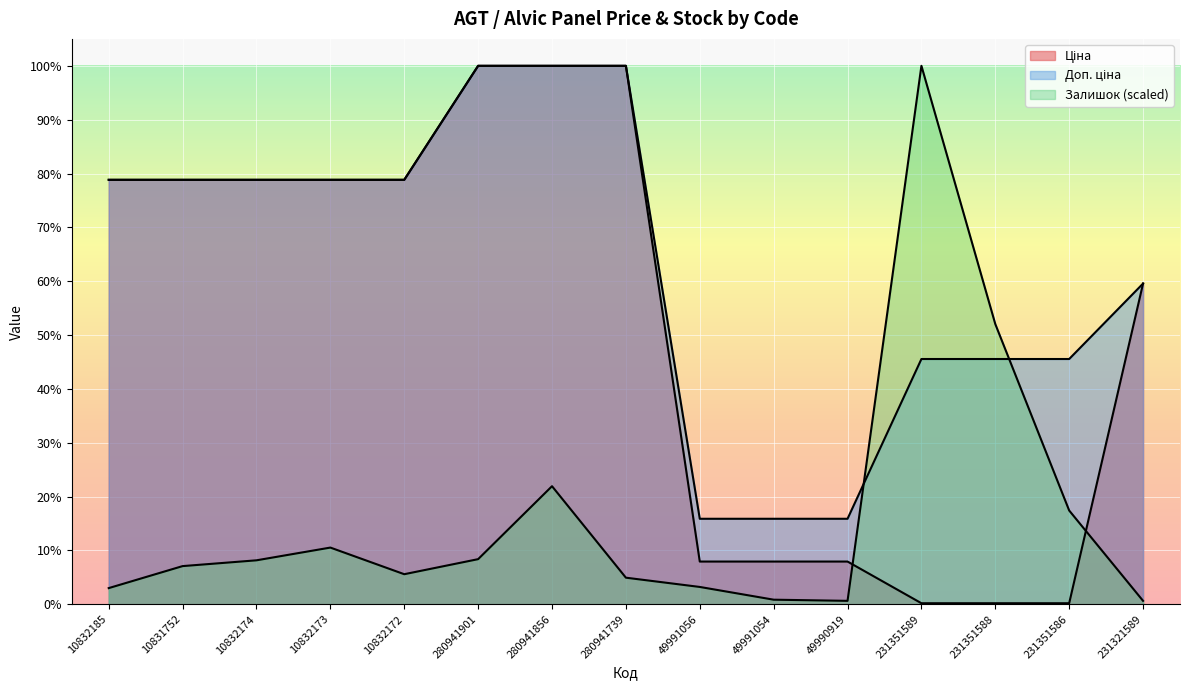

At which label is Ціна closest to 3904?

231321589